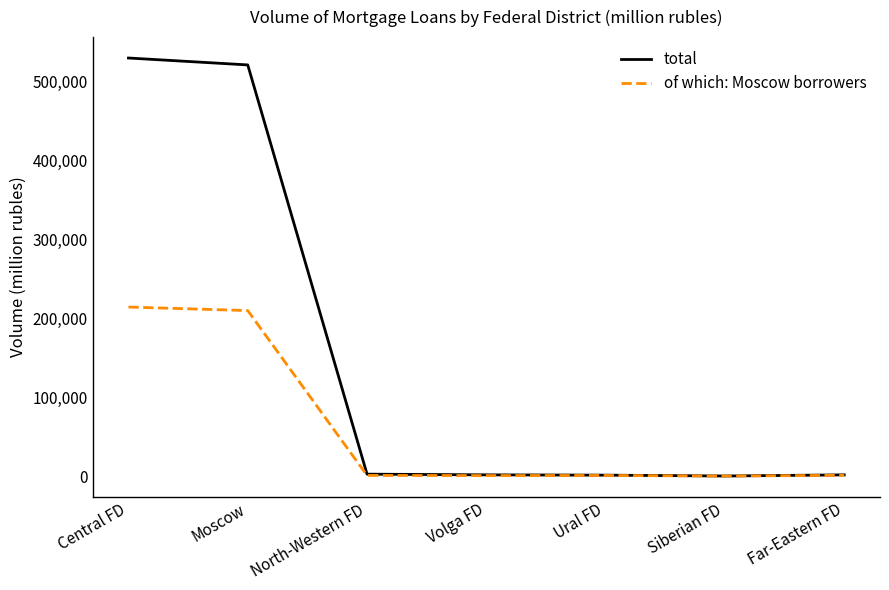

What is the lowest value of the total series?

59